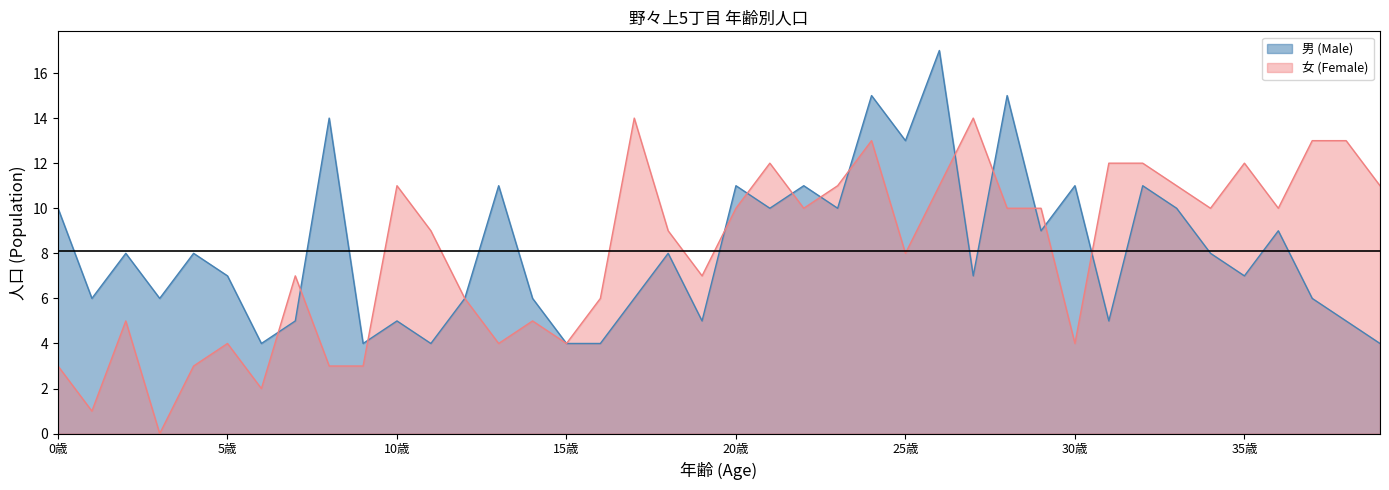

How many data points in 男 (Male) are less than 8?

20